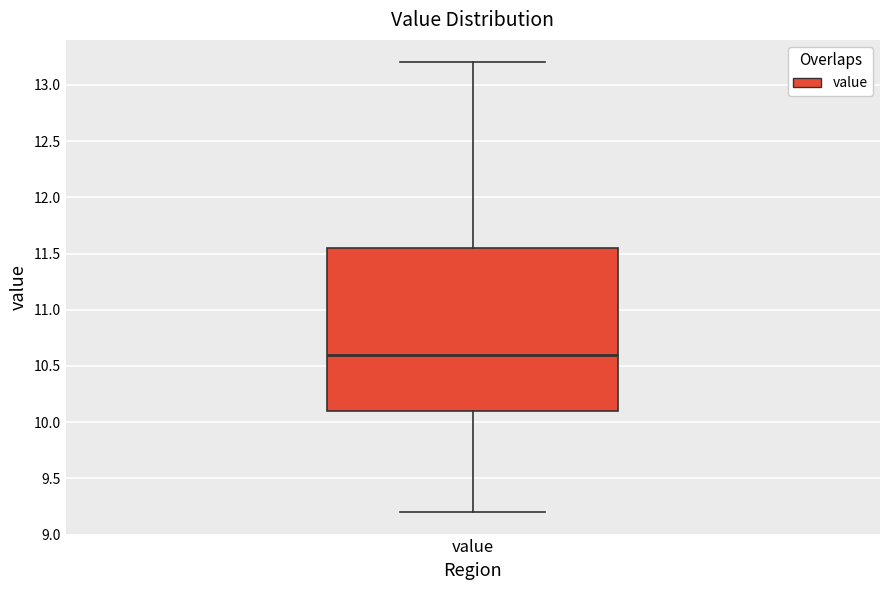

Where is the lower edge of the box for value on the y-axis? The values are not printed on the chart, so give them approximately, as read against the axis.

10.10